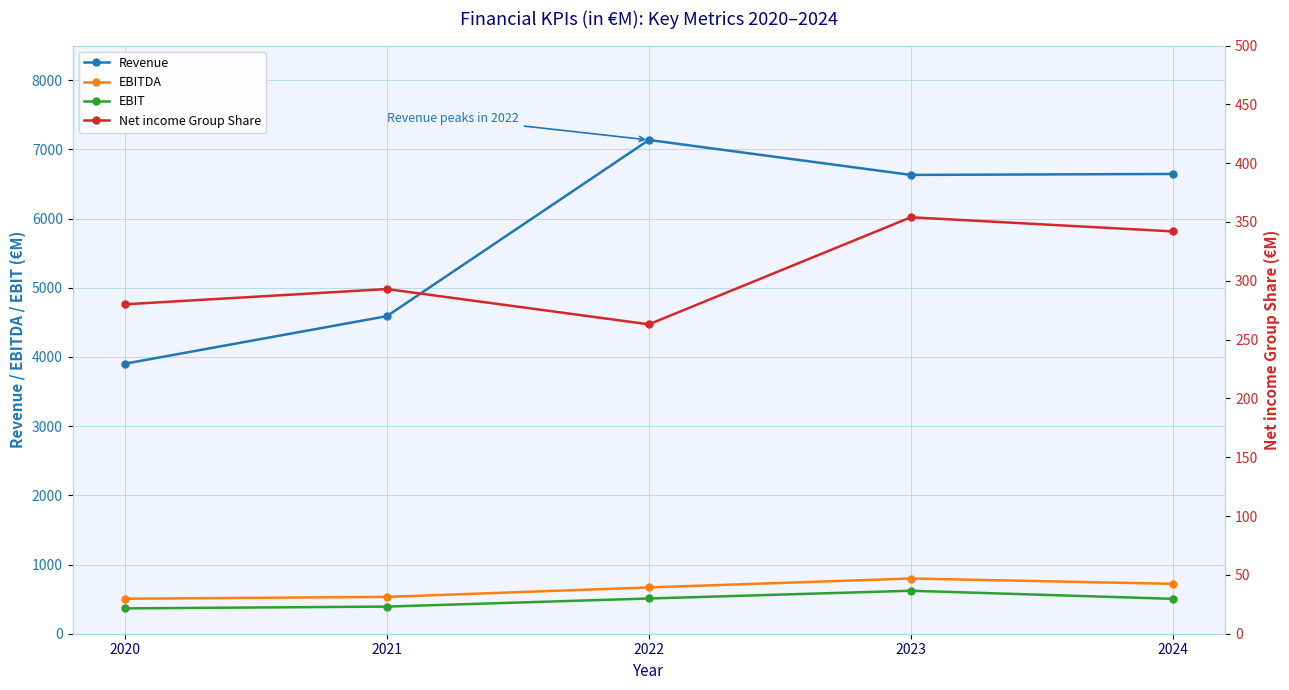

What is the smallest value displayed?

263